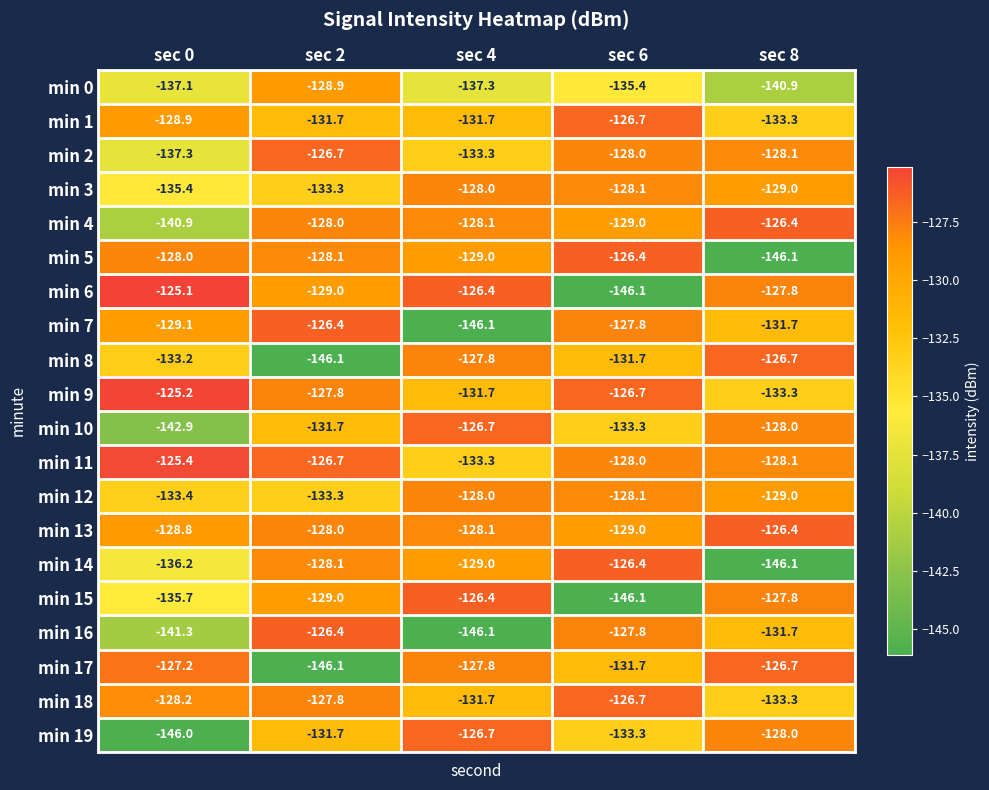

What is the average value of the min 14 series?

-133.2